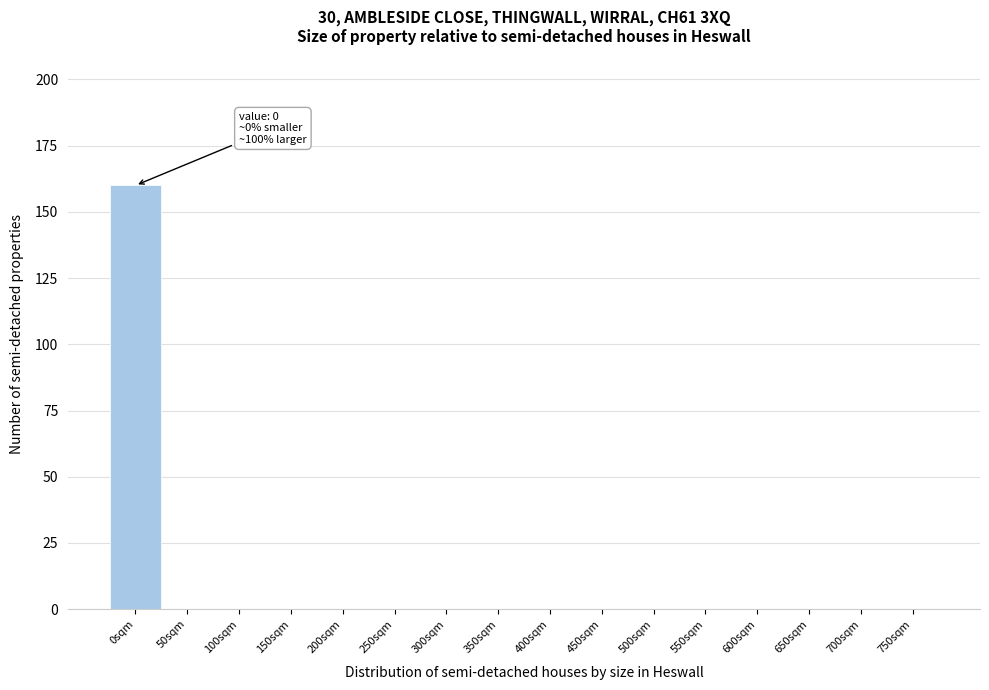

Reading left to right, transcribe all the data shown in this chart.

0sqm=160	50sqm=0	100sqm=0	150sqm=0	200sqm=0	250sqm=0	300sqm=0	350sqm=0	400sqm=0	450sqm=0	500sqm=0	550sqm=0	600sqm=0	650sqm=0	700sqm=0	750sqm=0